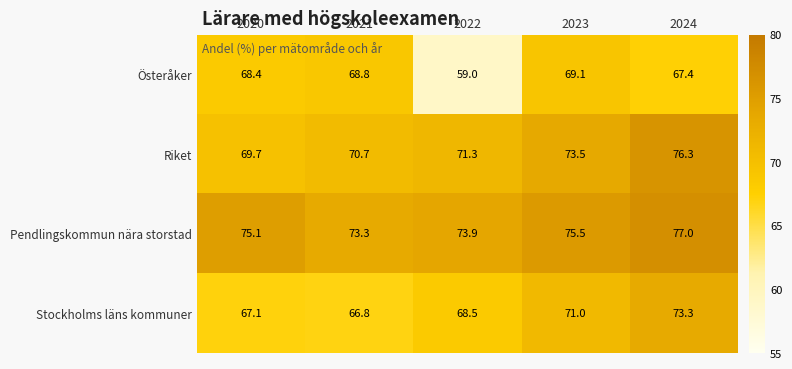

Is the value of Stockholms läns kommuner at 2024 greater than the value of Österåker at 2023?

Yes